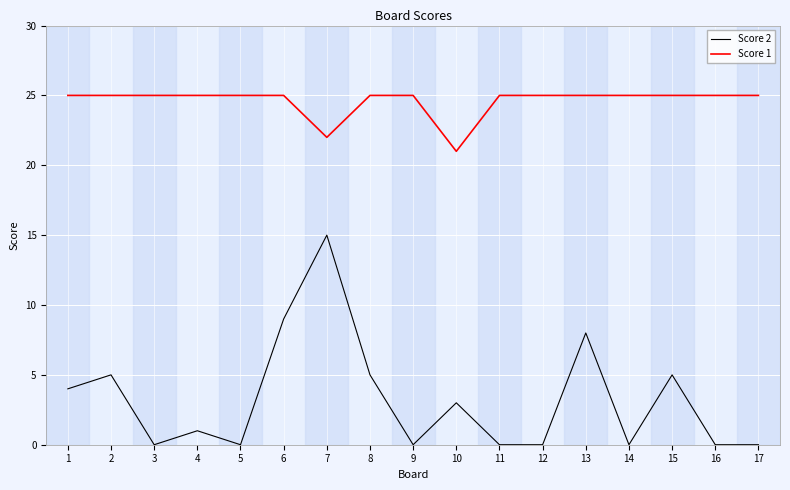

Reading right to left, transcribe all the data shown in this chart.

Score 2: 0	0	5	0	8	0	0	3	0	5	15	9	0	1	0	5	4
Score 1: 25	25	25	25	25	25	25	21	25	25	22	25	25	25	25	25	25